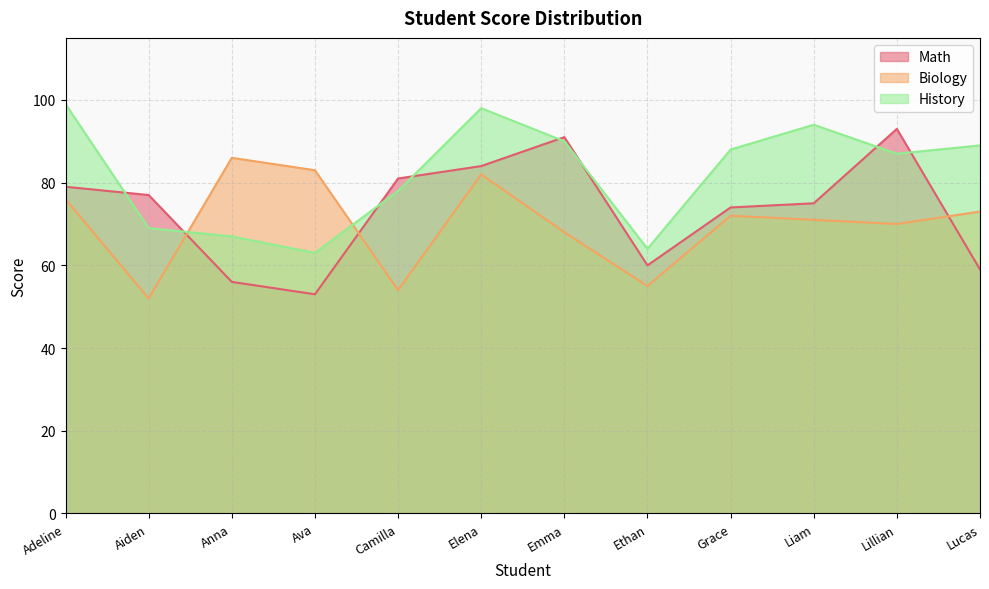

Does the chart have visible grid lines?

Yes